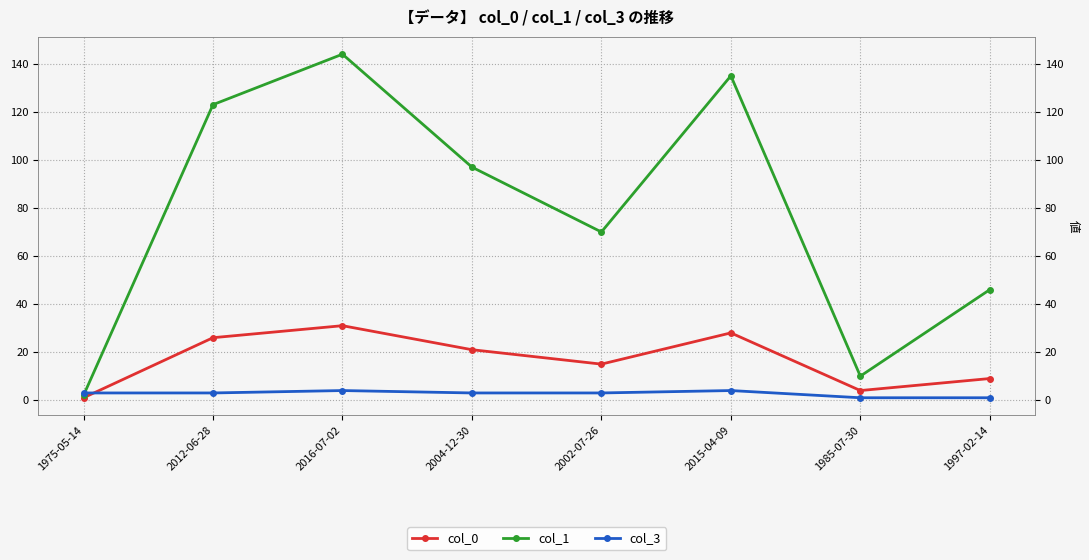

How many categories are shown in the chart?

8